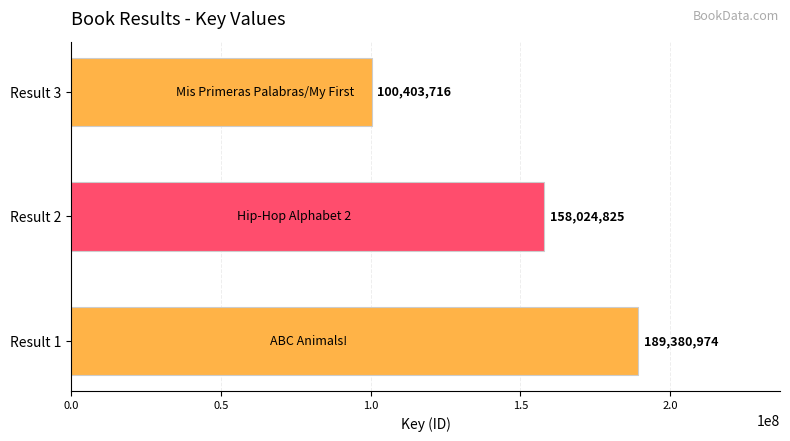

Reading top to bottom, list all the values displayed in this chart.

100403716	158024825	189380974